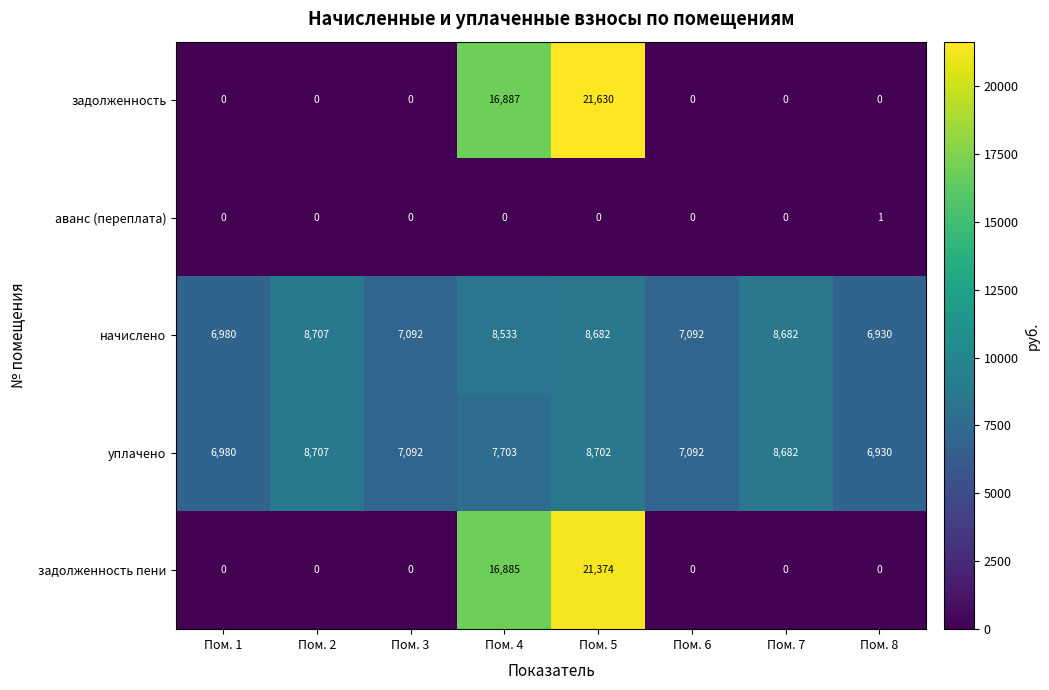

What is the difference between the highest and lowest values at Пом. 7?

8682